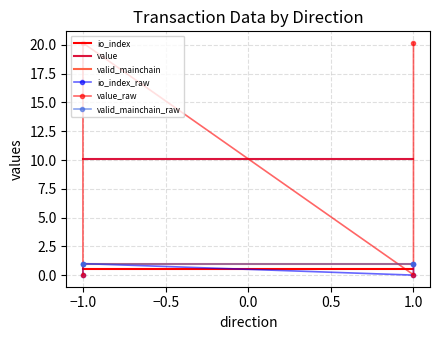

True or false: io_index has a value of 0.0 at 1.

True